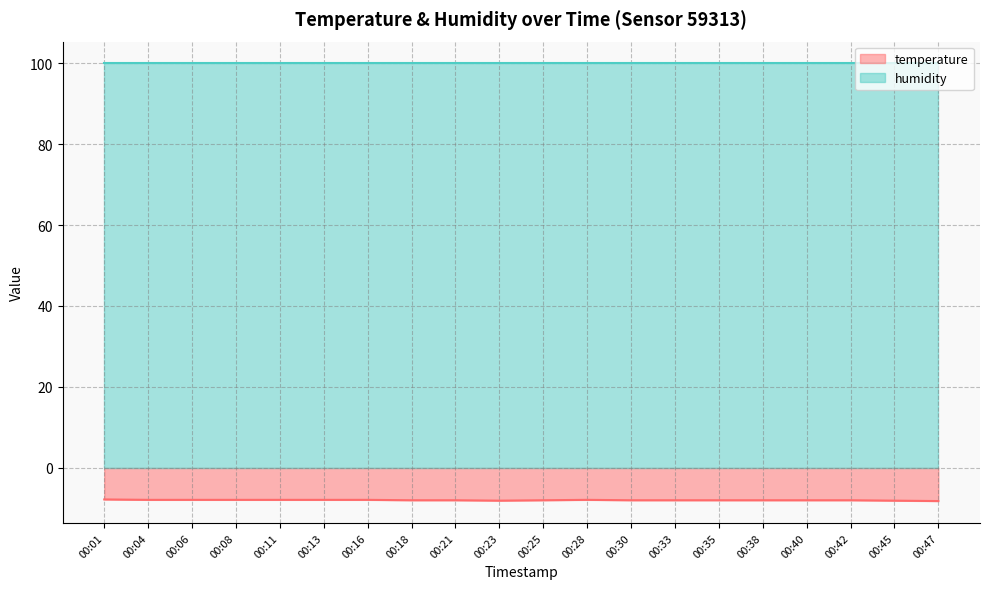

What is the value of the 3rd point from the left?

-7.9